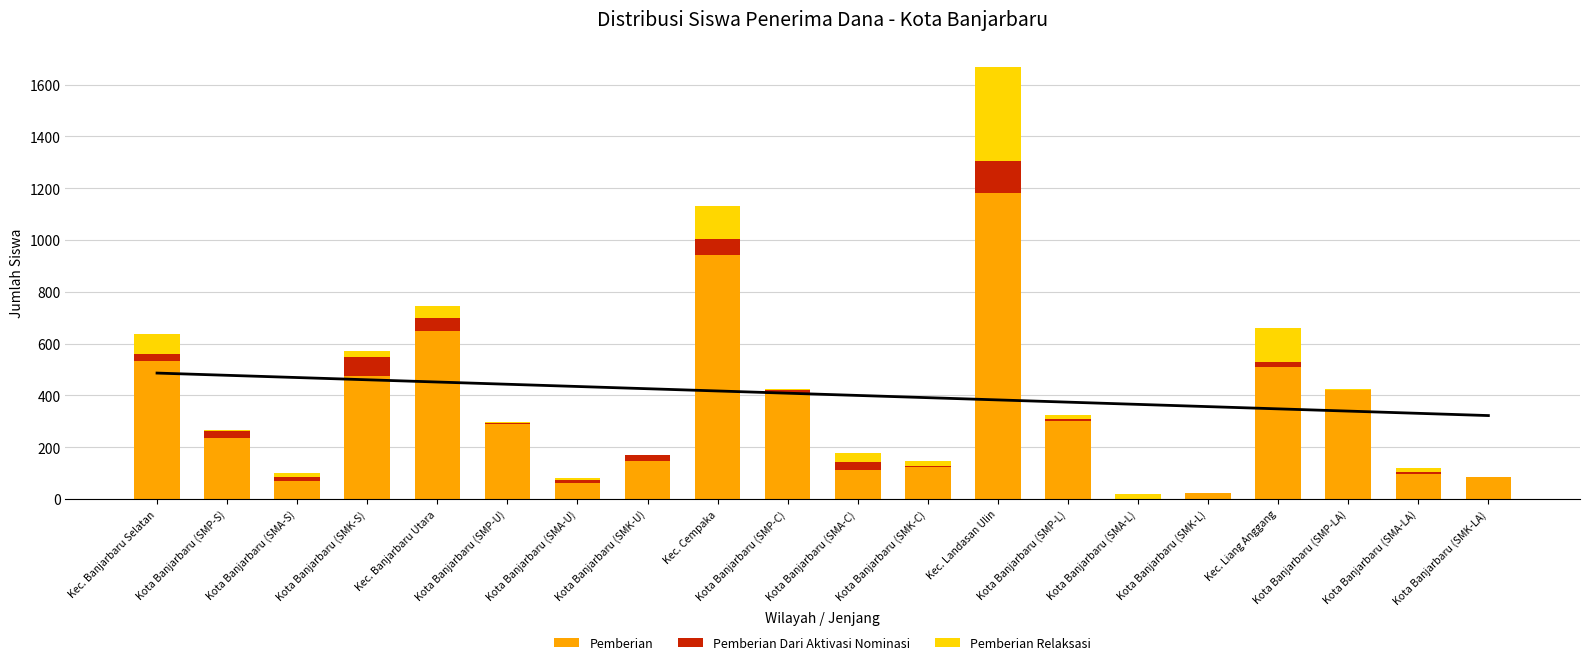

How many data points in Pemberian Relaksasi are above 17?

9